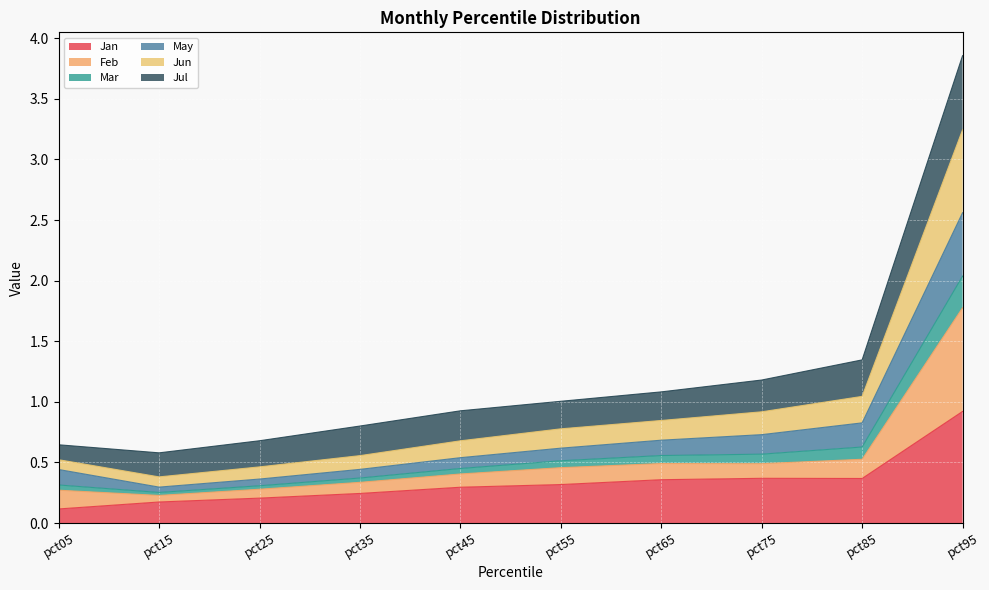

At which category is the sum across all series the highest?

pct95